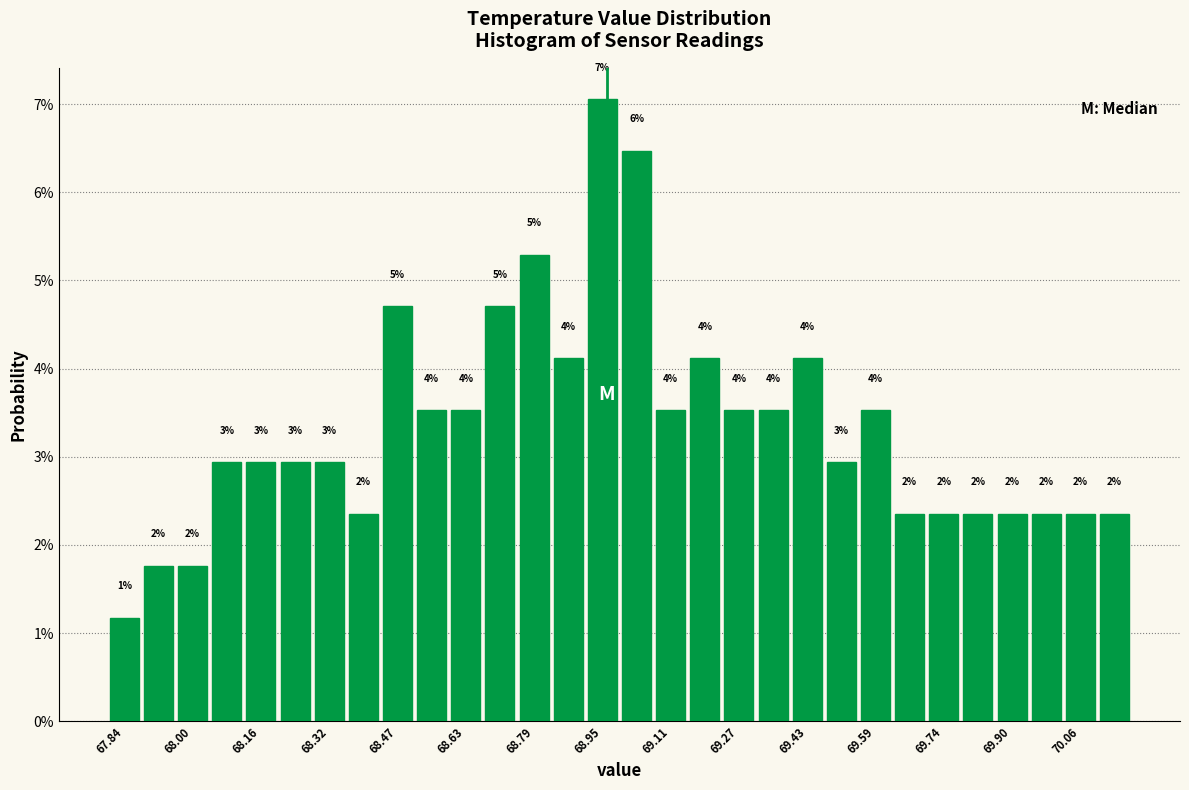

Around what value on the x-axis is the tallest bar? Give the approximate position of its centre, as read against the axis.

68.96